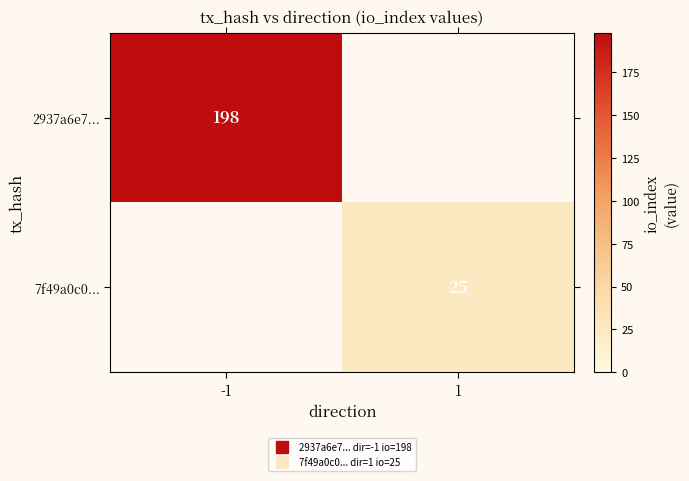

Which category has the highest value across all series?

-1